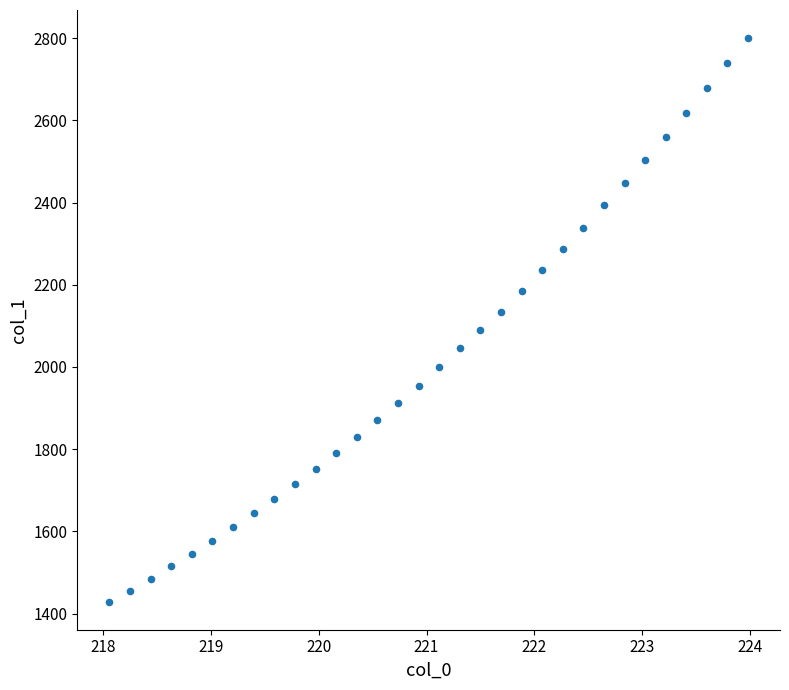

What is the range of Y values (max minus min)?

1370.5